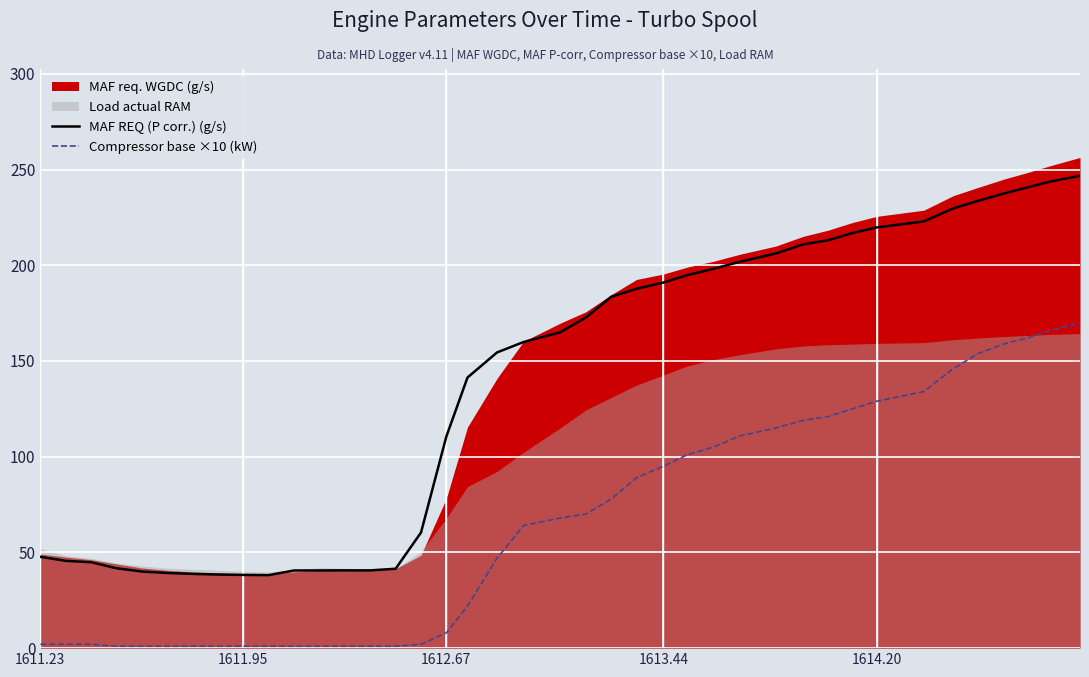

How many lines are shown in the chart?

2